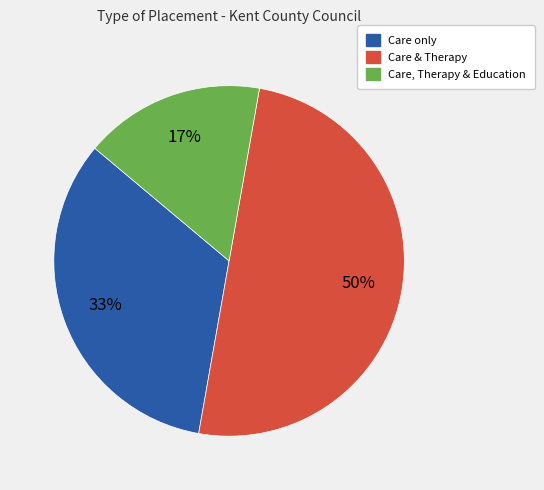

To the nearest percent, what is the average slice percentage?

33%